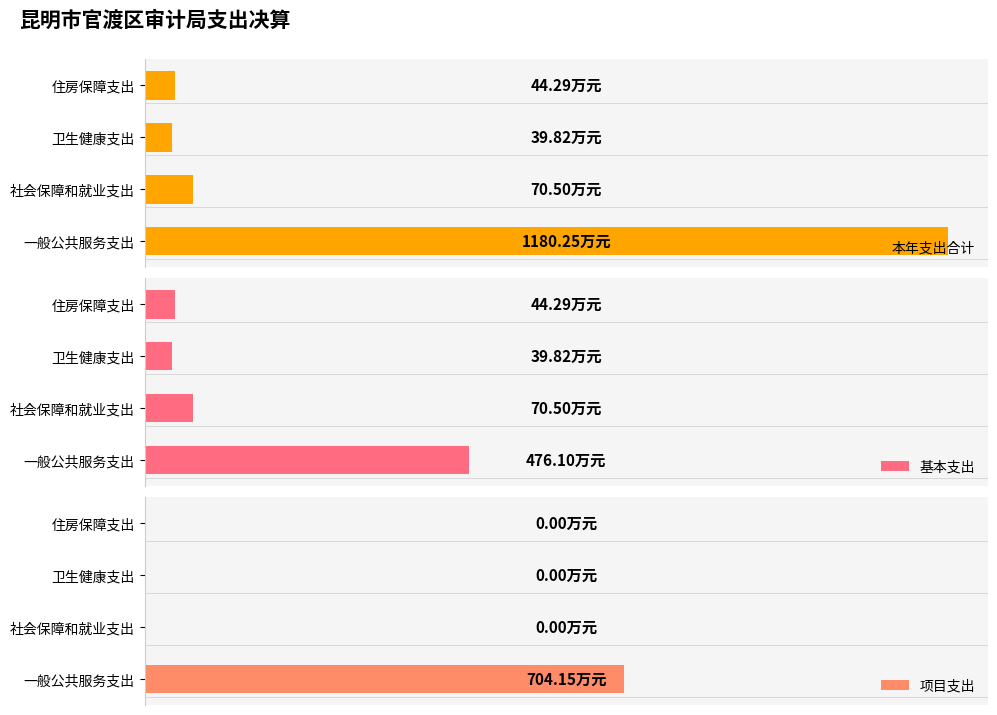

The value of 项目支出 at 卫生健康支出 is 0.0. True or false?

True